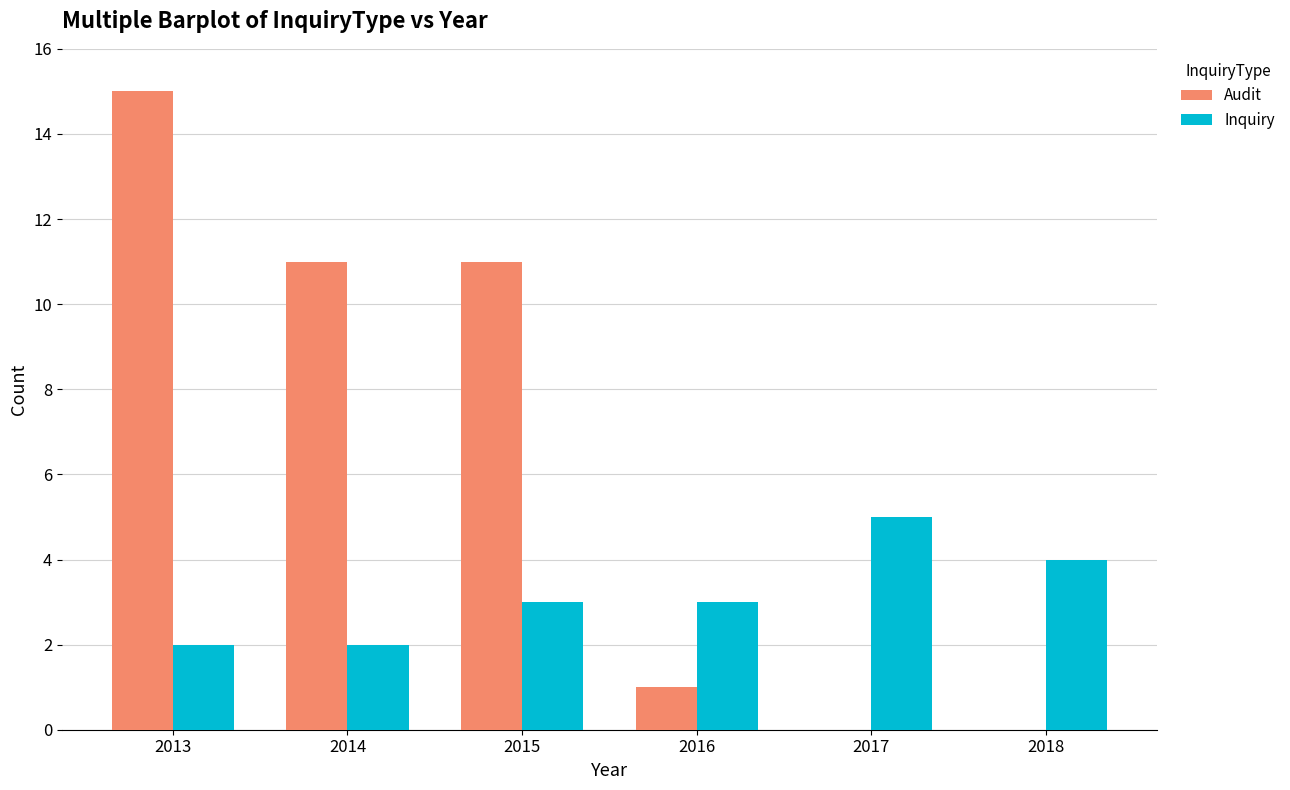

Count the Inquiry values in the range 2 to 4.

5